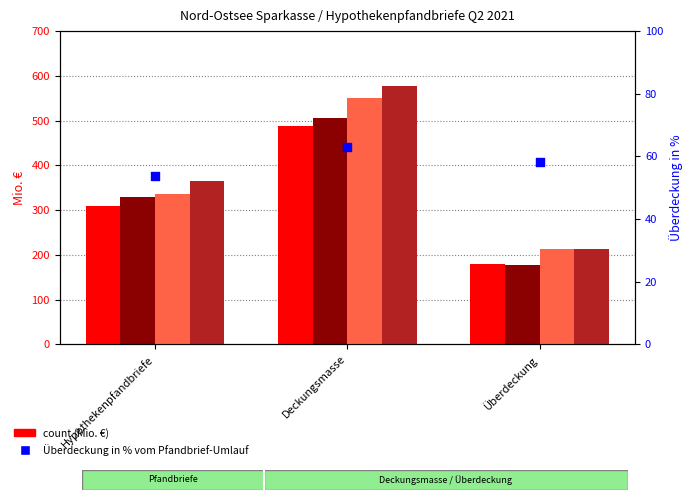

Which series reaches the maximum Y coordinate?

Barwert Q2 2020